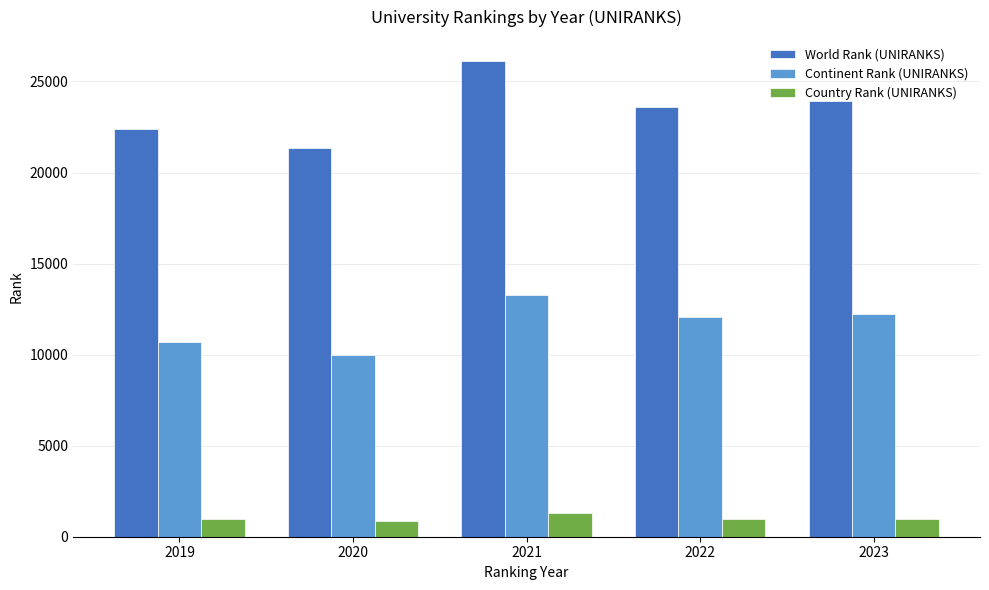

What is the value of the Country Rank (UNIRANKS) bar at the 1st from the left?

997